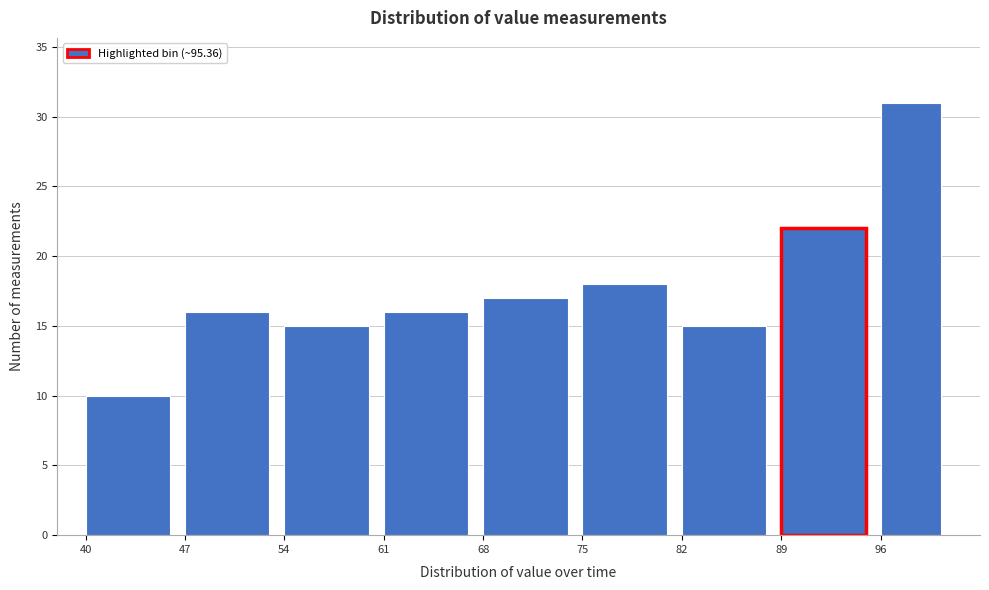

Reading left to right, transcribe this chart: for each bar, give the range it covers on the x-axis and its height. The values are not printed on the chart, so give them approximately, as read against the axis.

40 to 47: 10
47 to 54: 16
54 to 61: 15
61 to 68: 16
68 to 75: 17
75 to 82: 18
82 to 89: 15
89 to 96: 22
96 to 101: 31